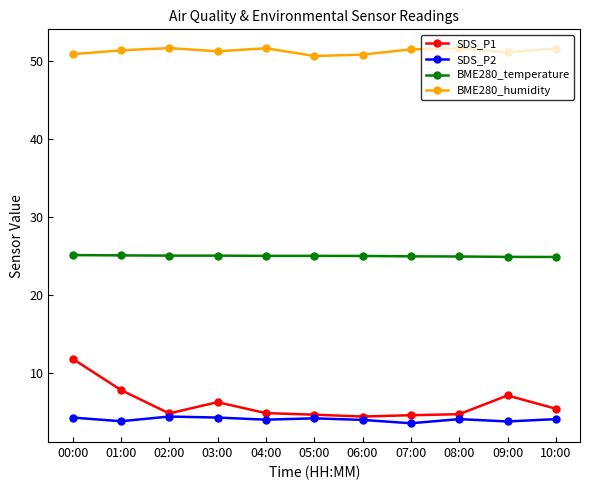

What is the label of the 8th point from the right?

03:00